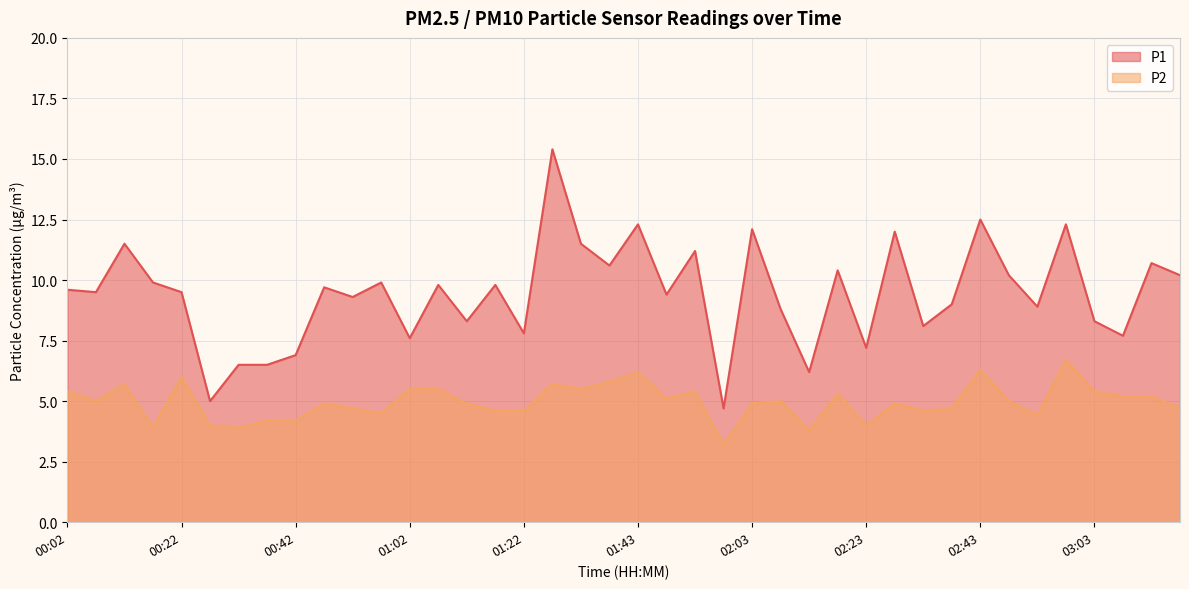

How many data points does each series have?

40